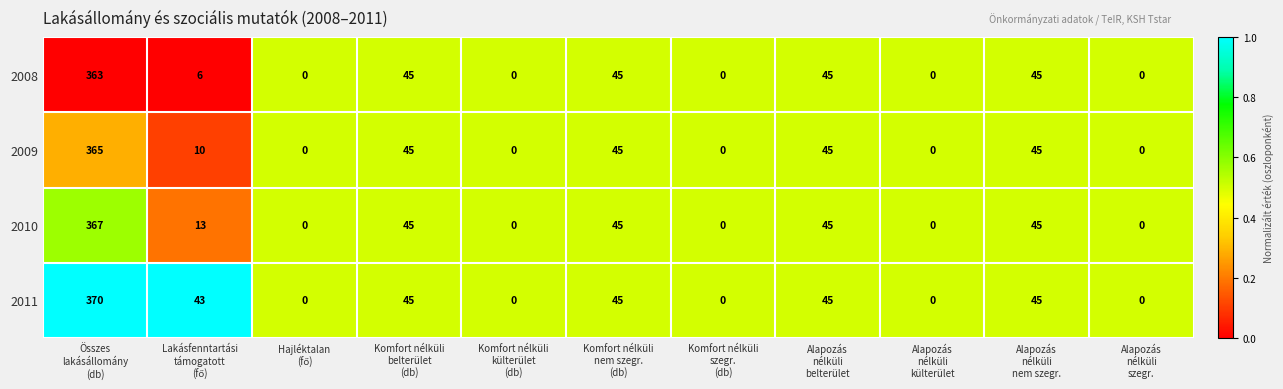

At which category is the sum across all series the highest?

Összes
lakásállomány
(db)